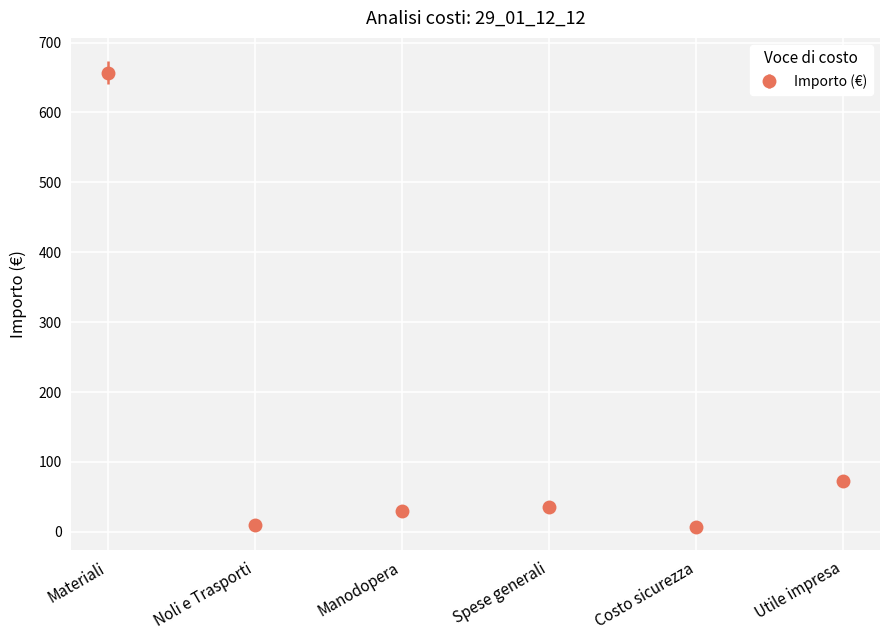

What is the maximum value shown in the chart?

657.0